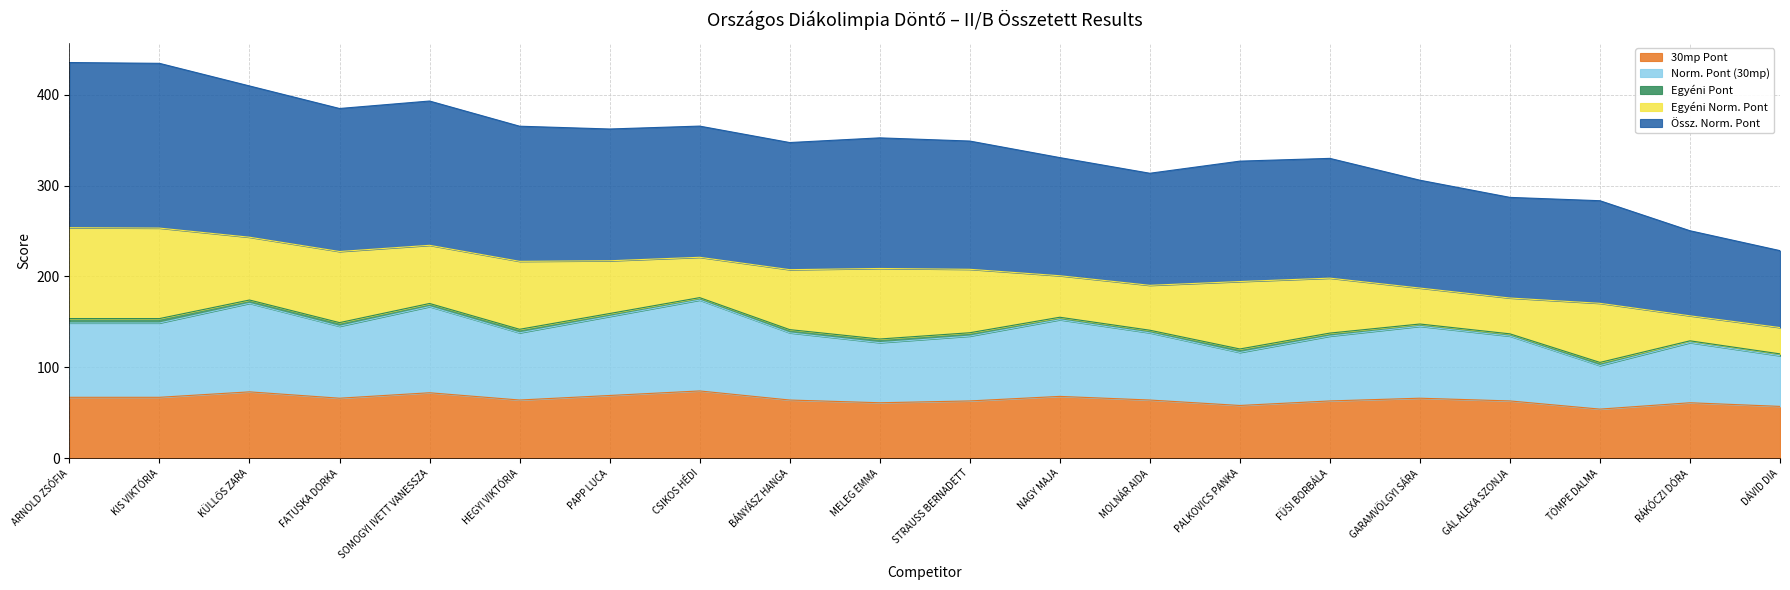

Does the chart display data point markers on the line(s)?

No